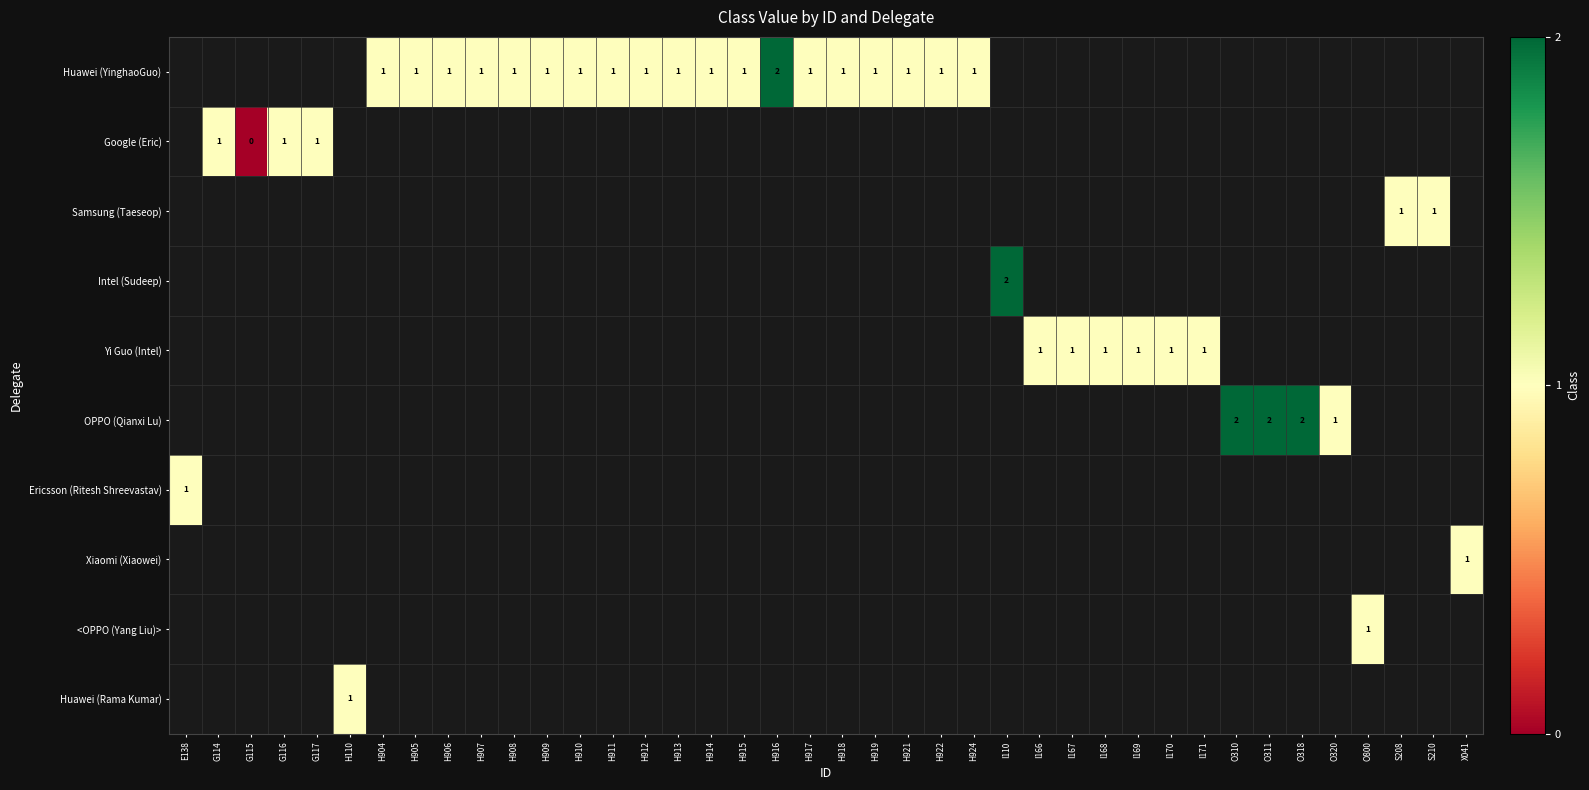

True or false: Huawei (YinghaoGuo) has a value of 1 at H911.

True